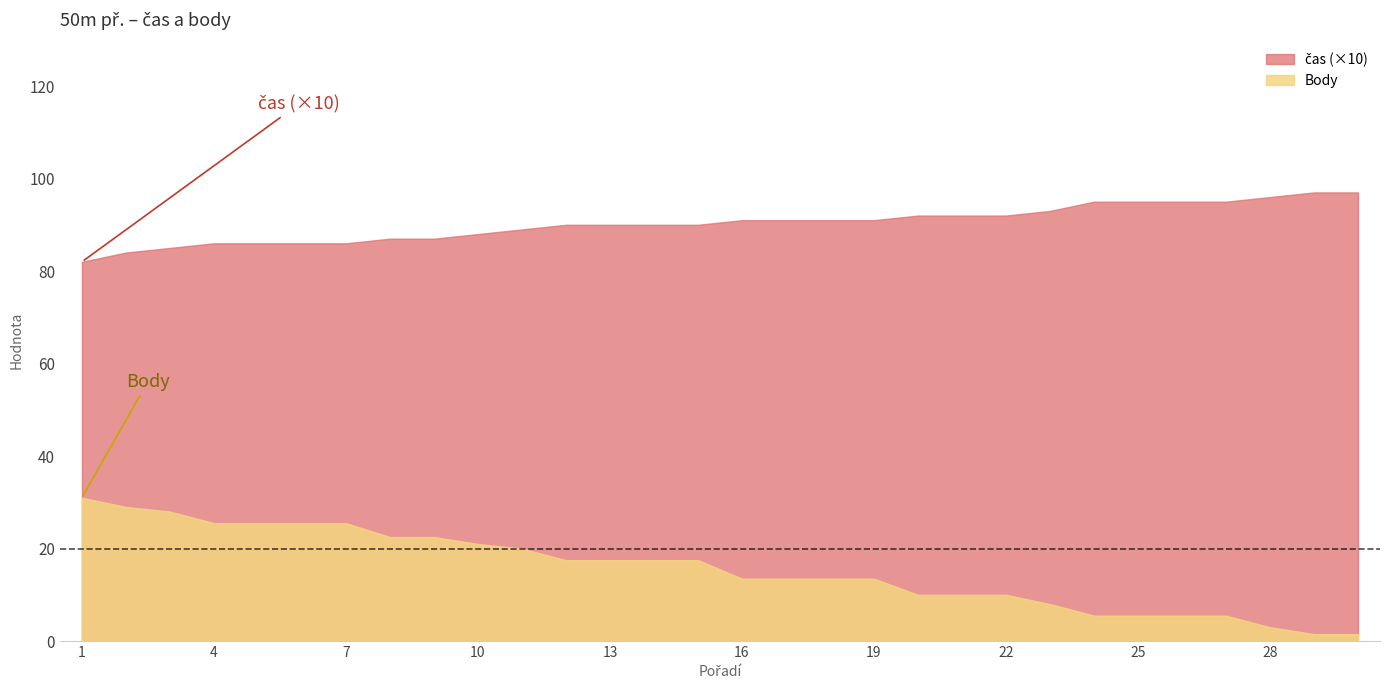

The value of Body at 22 is 14.4. True or false?

False